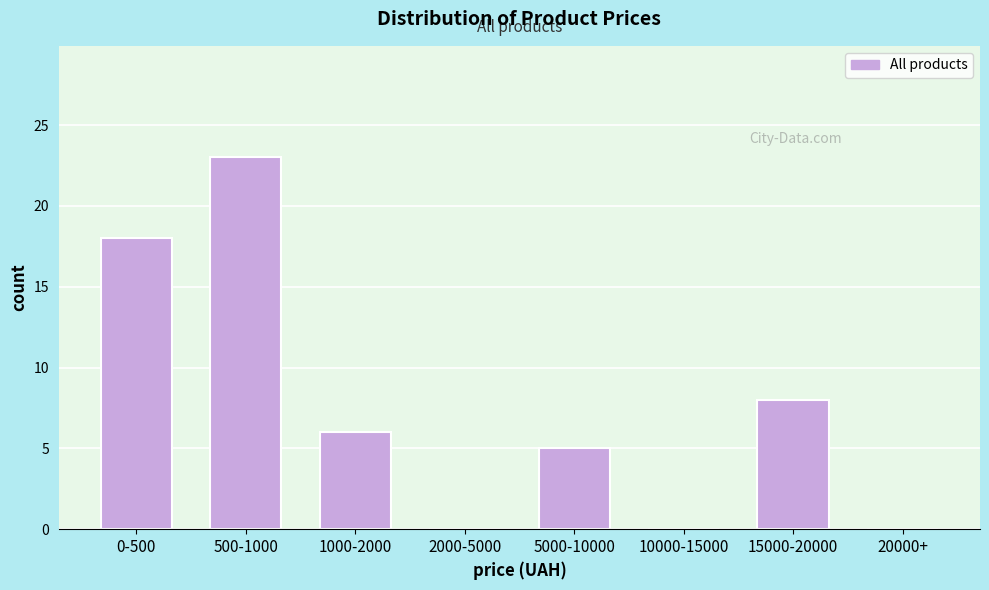

Reading left to right, extract all data points from this chart.

0-500=18	500-1000=23	1000-2000=6	2000-5000=0	5000-10000=5	10000-15000=0	15000-20000=8	20000+=0